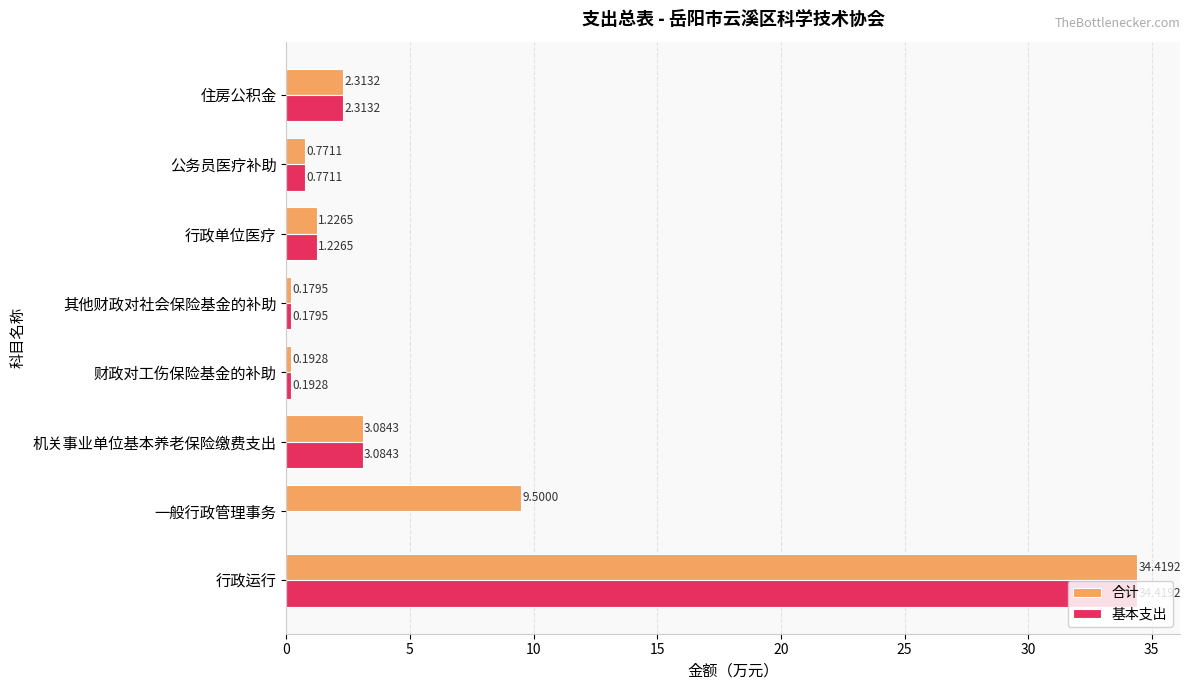

At which category does the chart reach its peak across all series?

行政运行